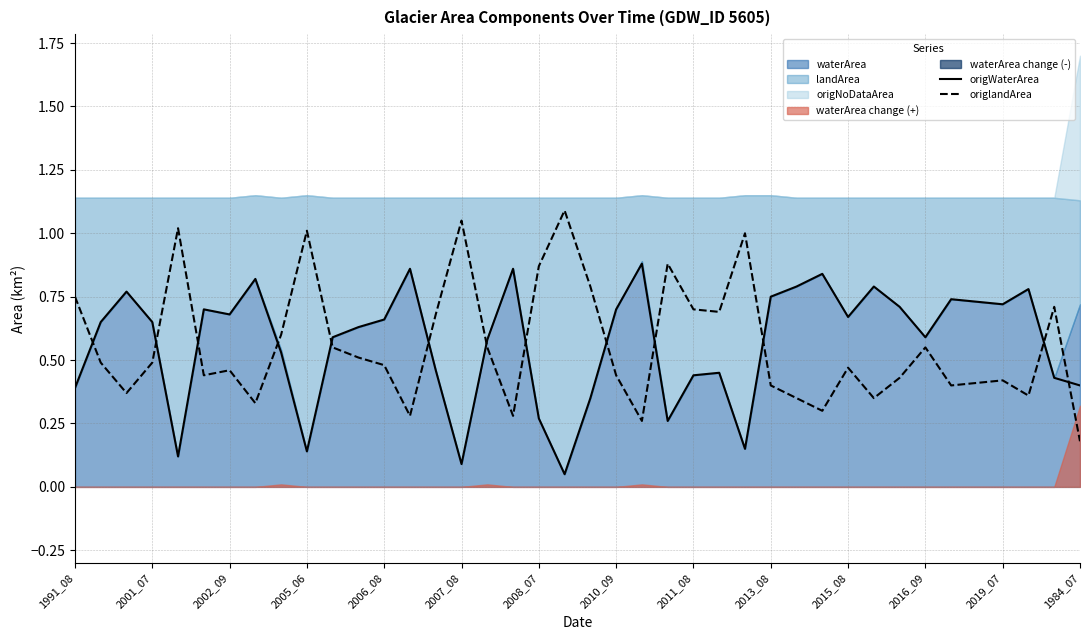

How many interior local peaks does the origWaterArea series have?

11